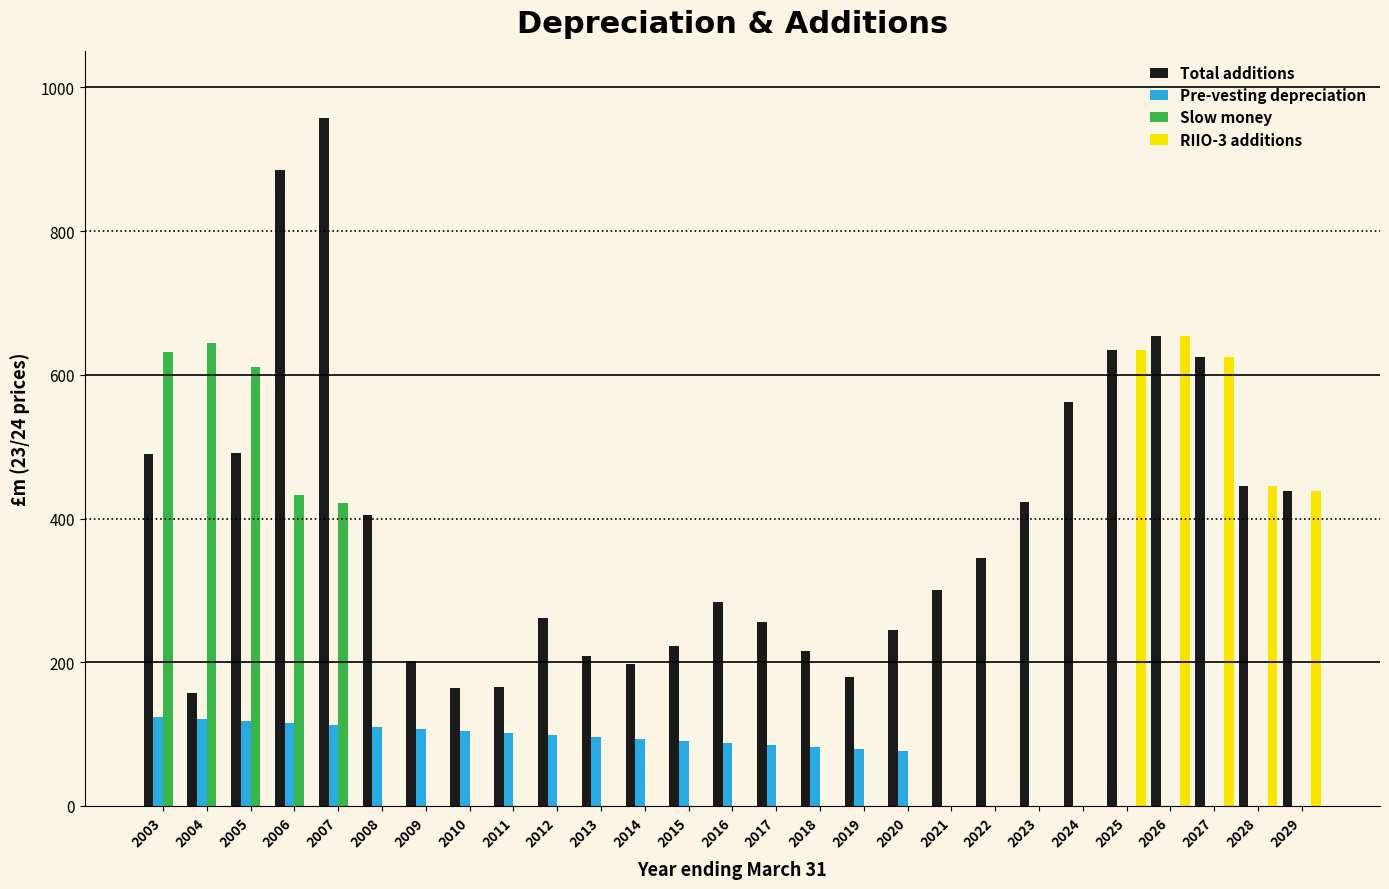

Which series has the largest total across all categories?

Total additions